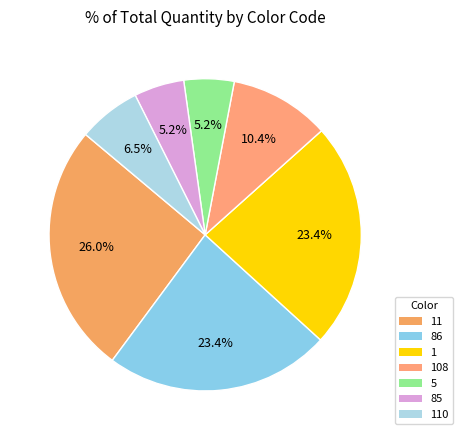

Approximately how many times larger is the value at 86 compared to 5?

4.5